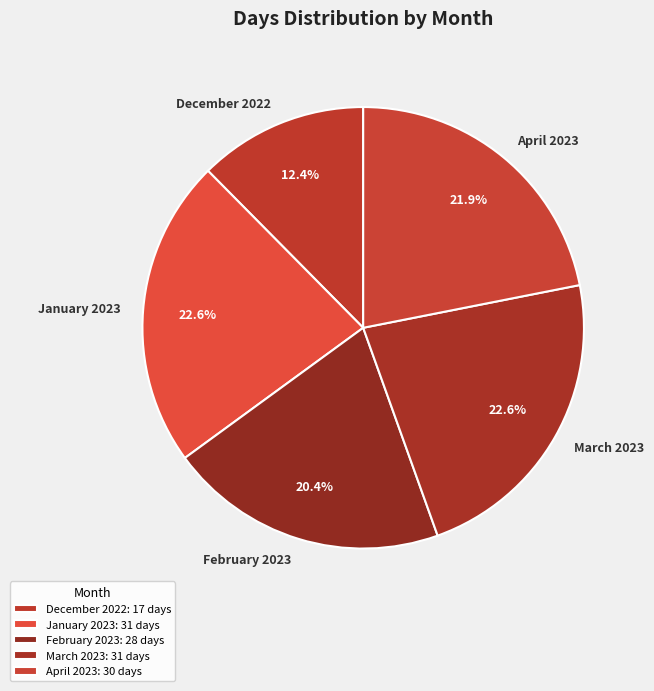

Is there a majority slice in this chart?

No